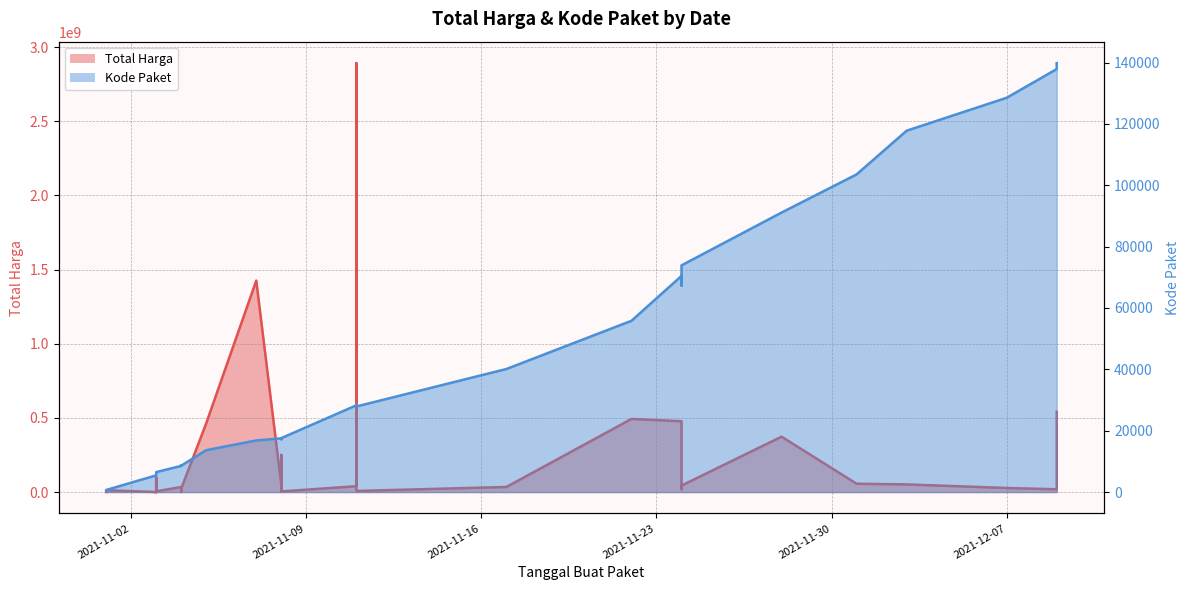

What is the maximum value for Total Harga Line?

2892122000